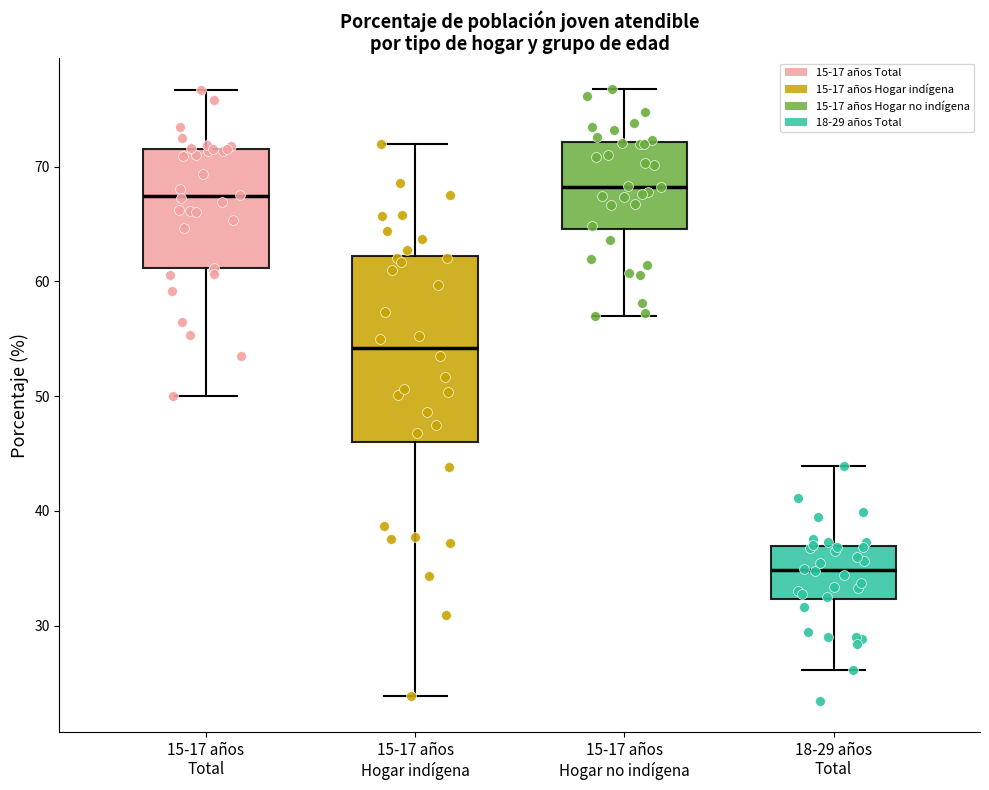

Reading left to right, transcribe this box plot: for each box, give where its median line is, the range the box spans, and where its two whiskers end, as read against the y-axis. The values are not printed on the chart, so give them approximately, as read against the axis.

15-17 años Total: median 67, box 61 to 72, whiskers 50 to 77
15-17 años Hogar indígena: median 54, box 46 to 62, whiskers 24 to 72
15-17 años Hogar no indígena: median 68, box 65 to 72, whiskers 57 to 77
18-29 años Total: median 35, box 32 to 37, whiskers 26 to 44